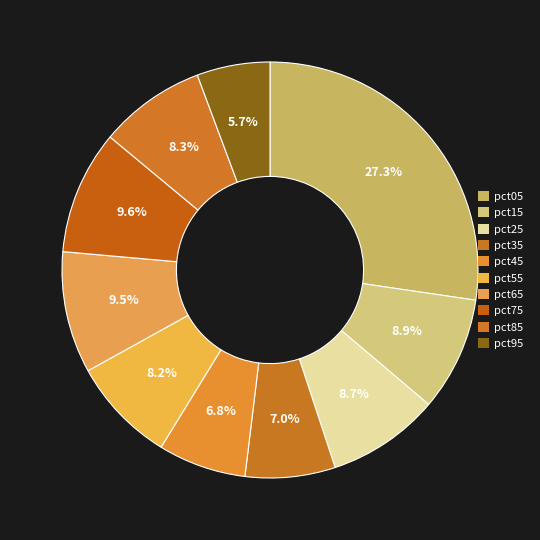

Is it true that pct35 is 7% of the pie?

True